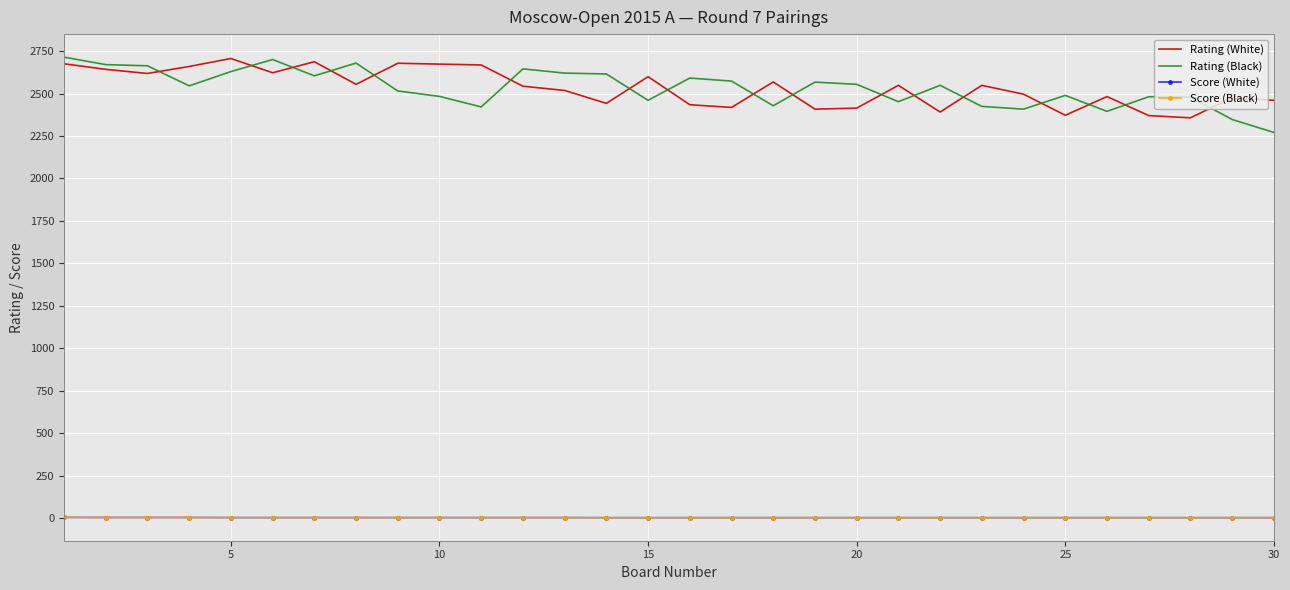

True or false: Score (White) and Rating (White) cross at least once.

False